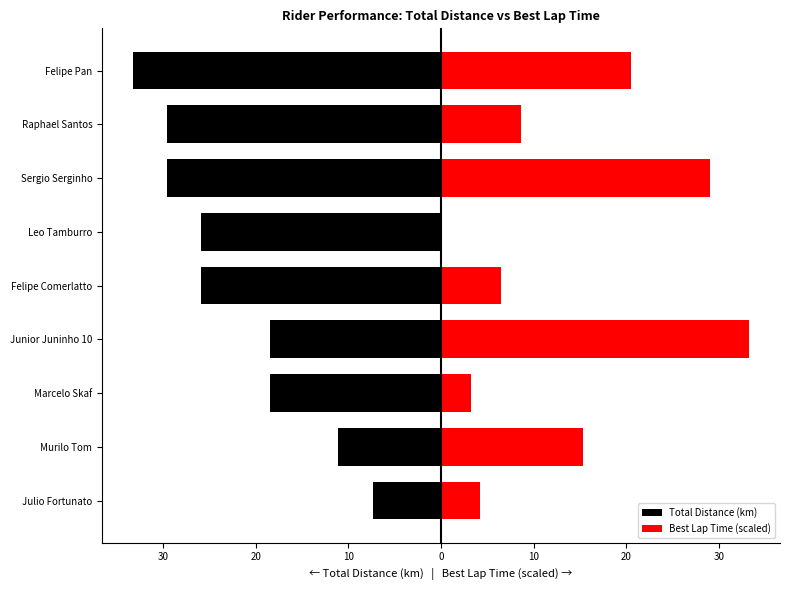

How many categories are shown in the chart?

9